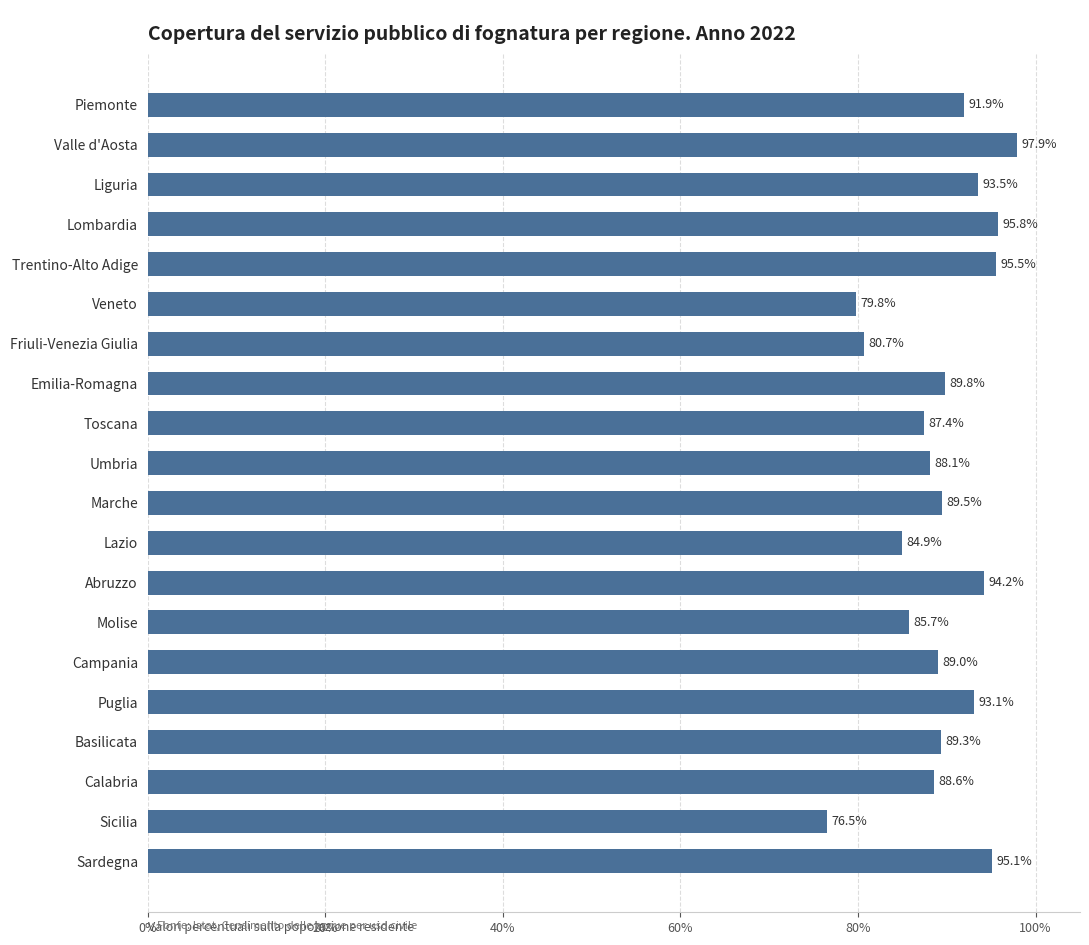

List the labels in order of value, largest first.

Valle d'Aosta, Lombardia, Trentino-Alto Adige, Sardegna, Abruzzo, Liguria, Puglia, Piemonte, Emilia-Romagna, Marche, Basilicata, Campania, Calabria, Umbria, Toscana, Molise, Lazio, Friuli-Venezia Giulia, Veneto, Sicilia